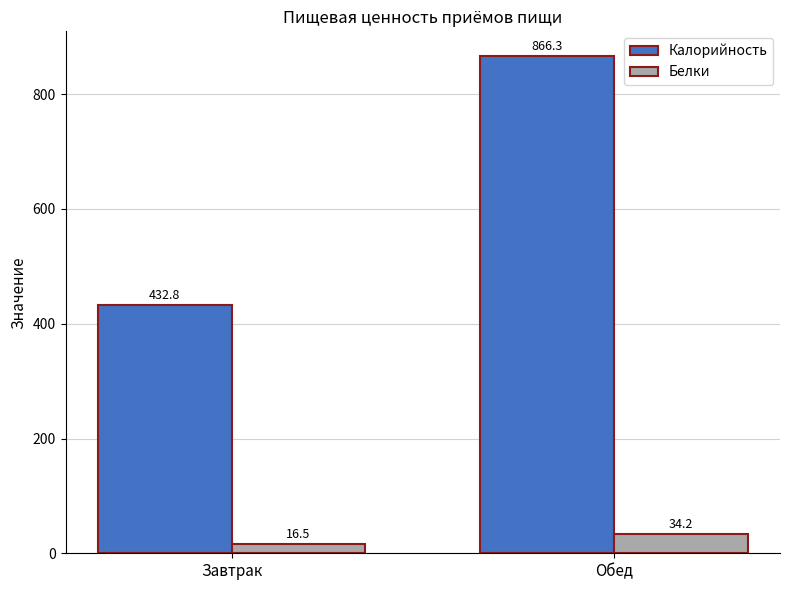

The value of Белки at Завтрак is 16.5. True or false?

True